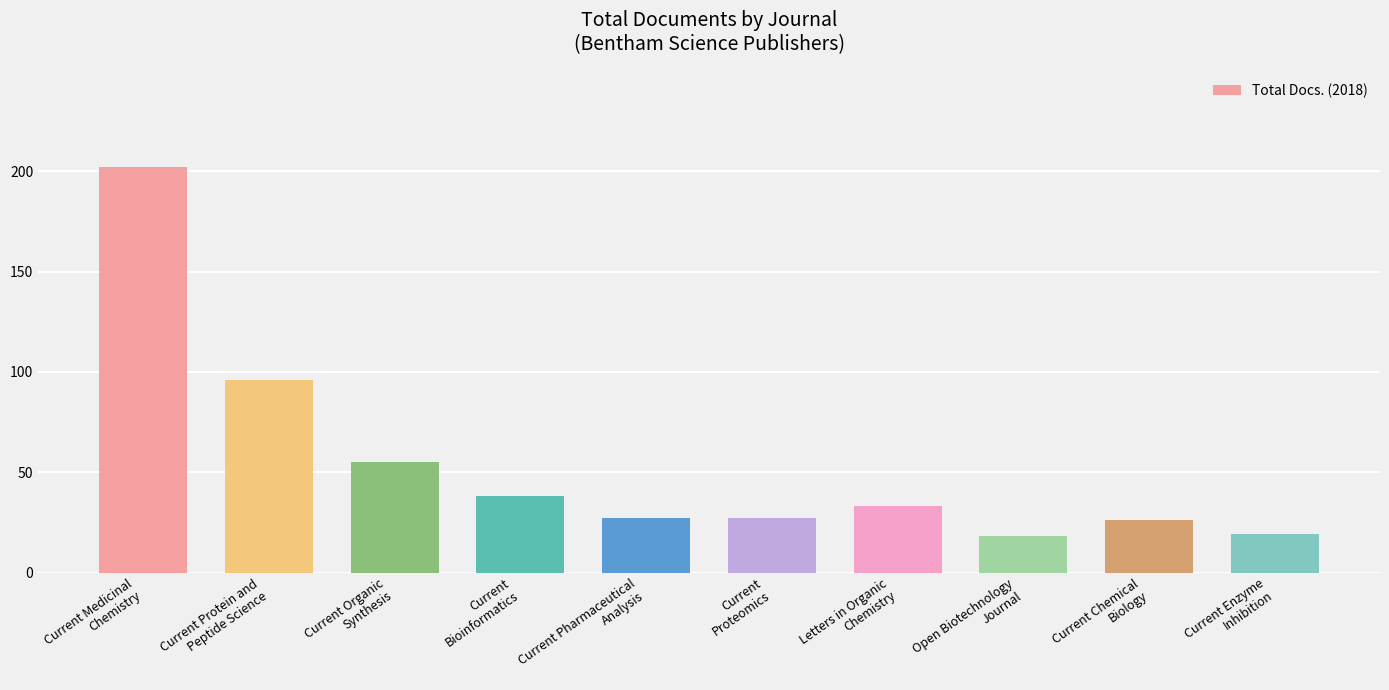

How many data points does each series have?

10